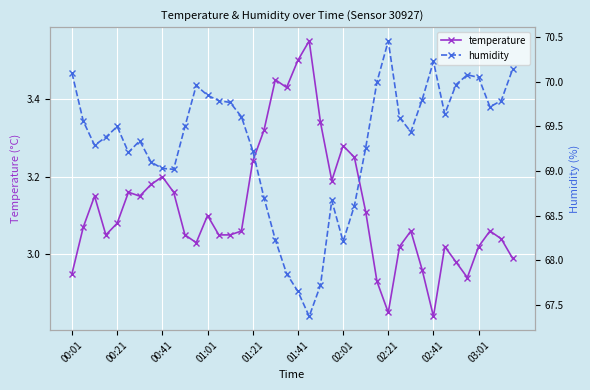

True or false: temperature has more than 0 interior local peaks.

True